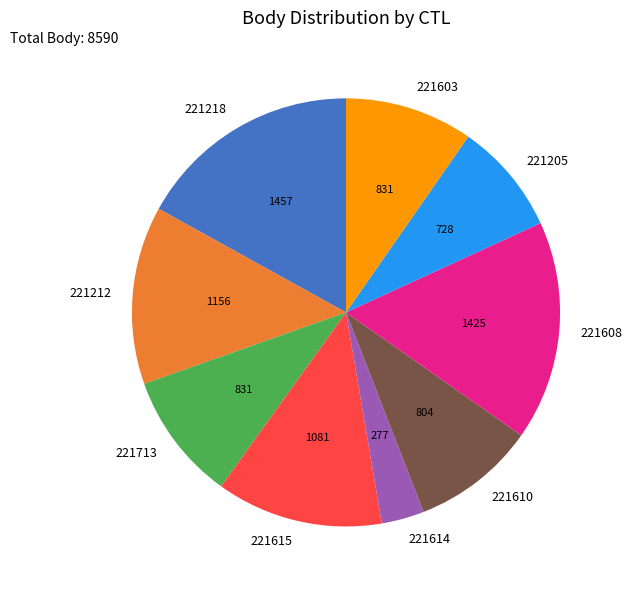

True or false: 221615 accounts for 13% of the total.

True